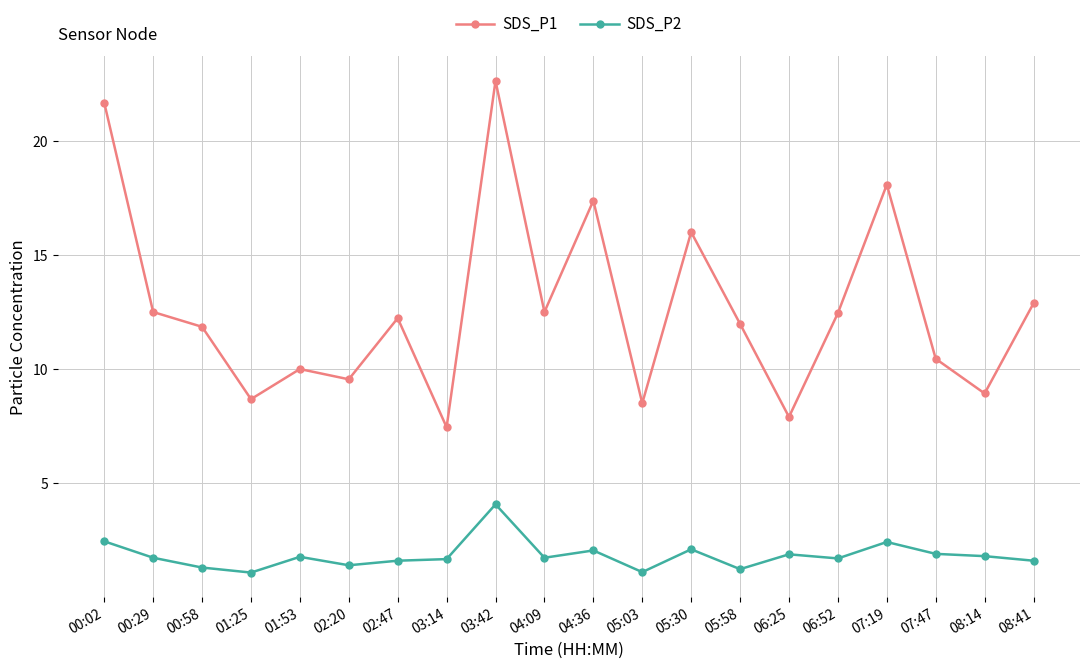

What is the label of the 12th point from the right?

03:42